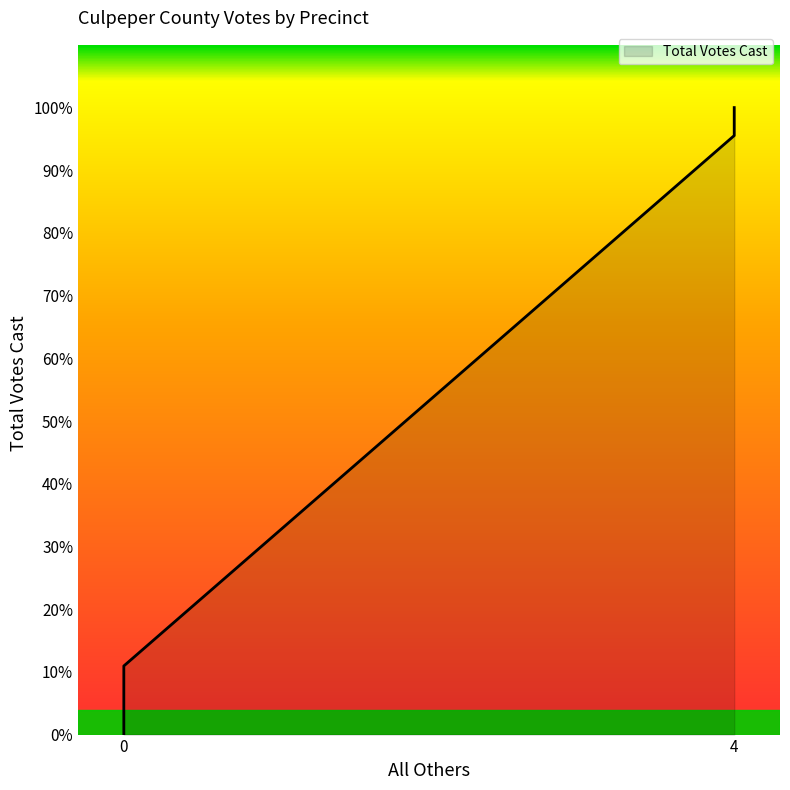

How many values are above zero?

3